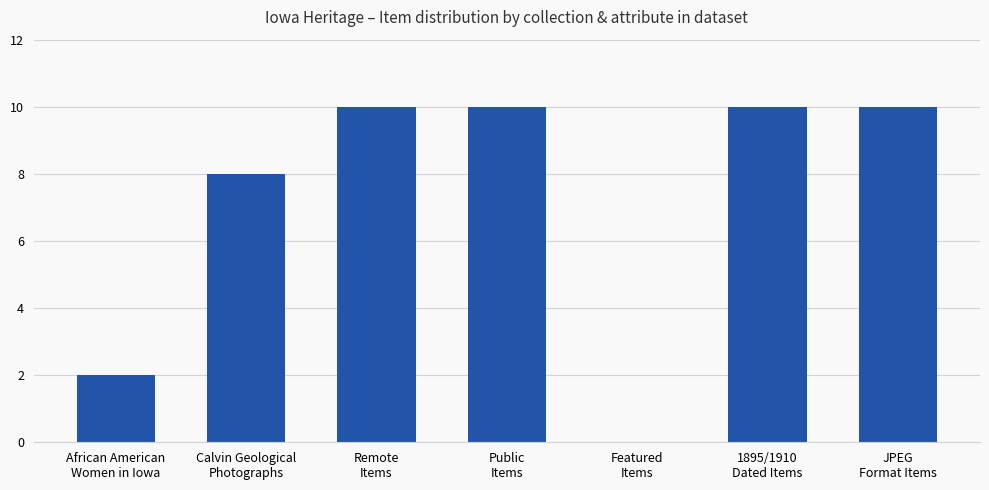

What is the sum of all values?

50